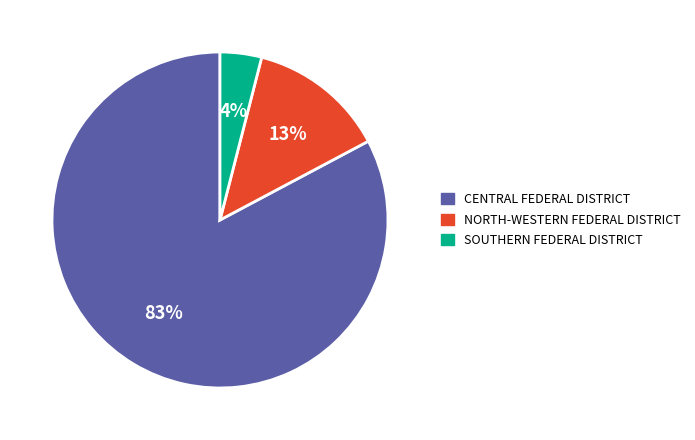

Between NORTH-WESTERN FEDERAL DISTRICT and CENTRAL FEDERAL DISTRICT, which is larger?

CENTRAL FEDERAL DISTRICT